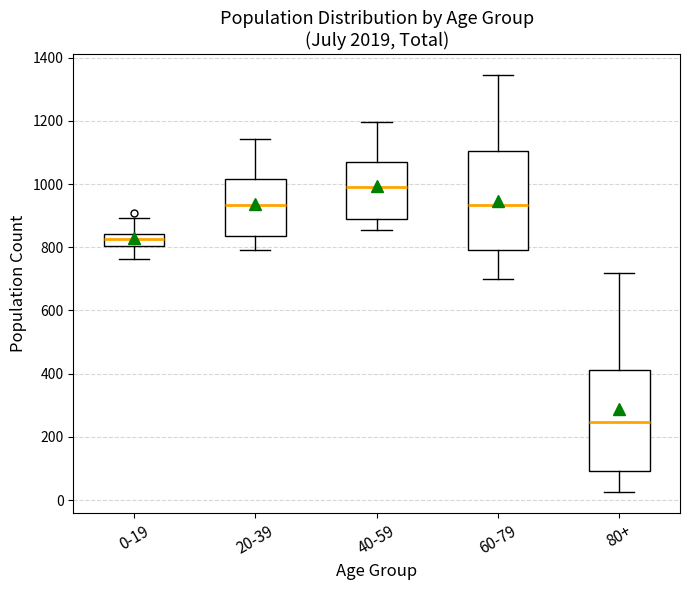

Which box's median line is the lowest?

80+